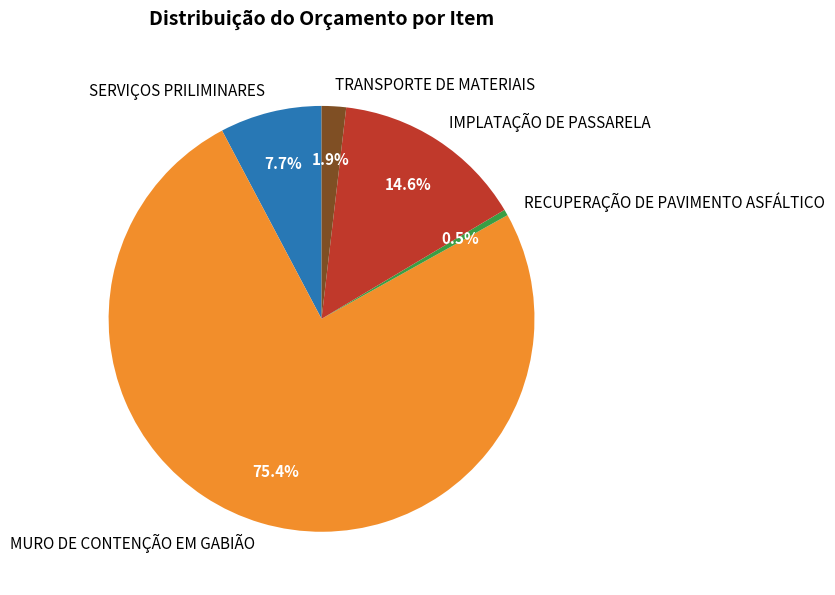

Count the number of slices in the pie.

5